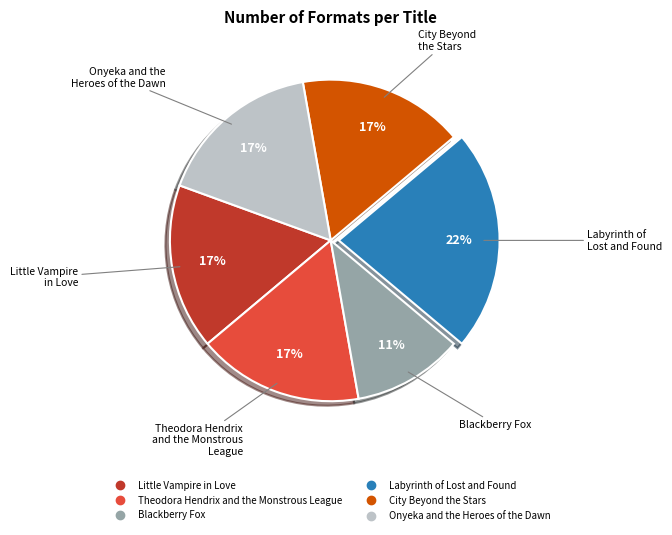

Combined, do Little Vampire in Love and Labyrinth of Lost and Found account for over 50%?

No